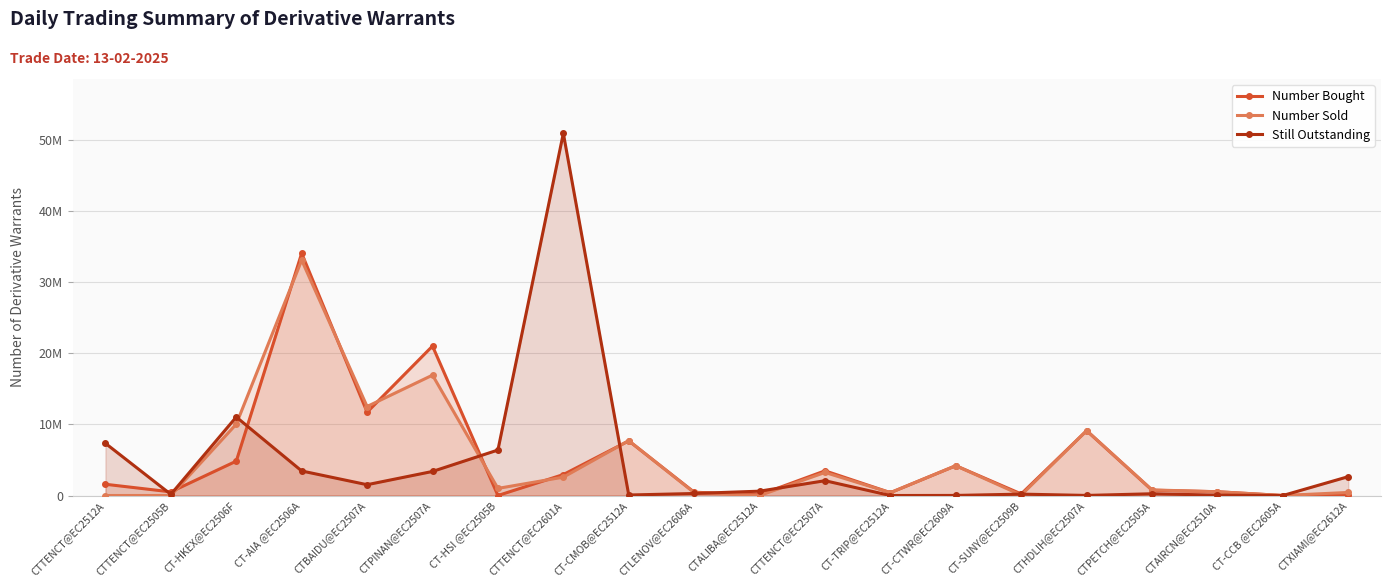

At how many categories does at least one series exceed 47577036?

1